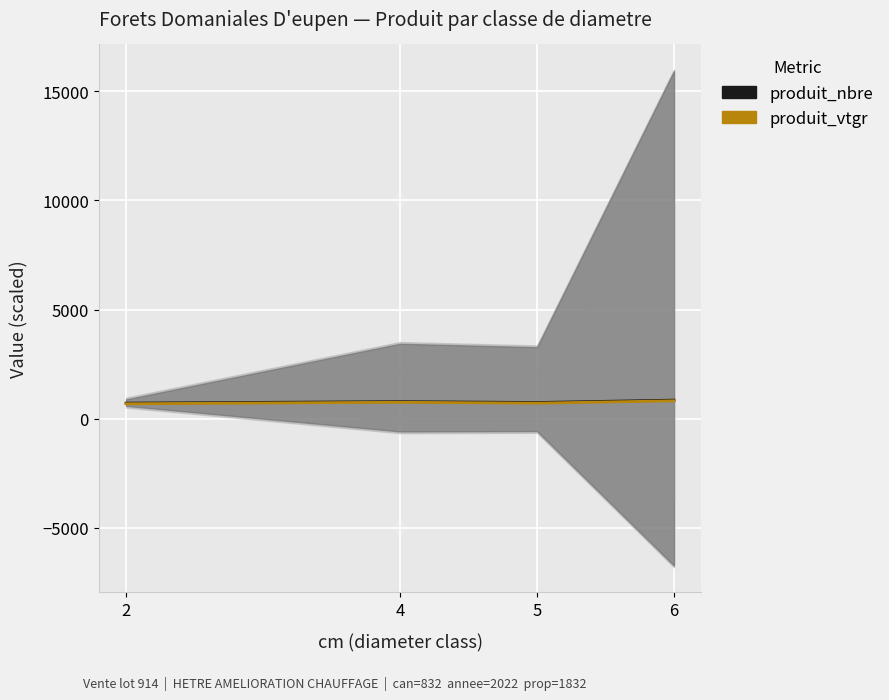

At which label is produit_nbre closest to 781?

4